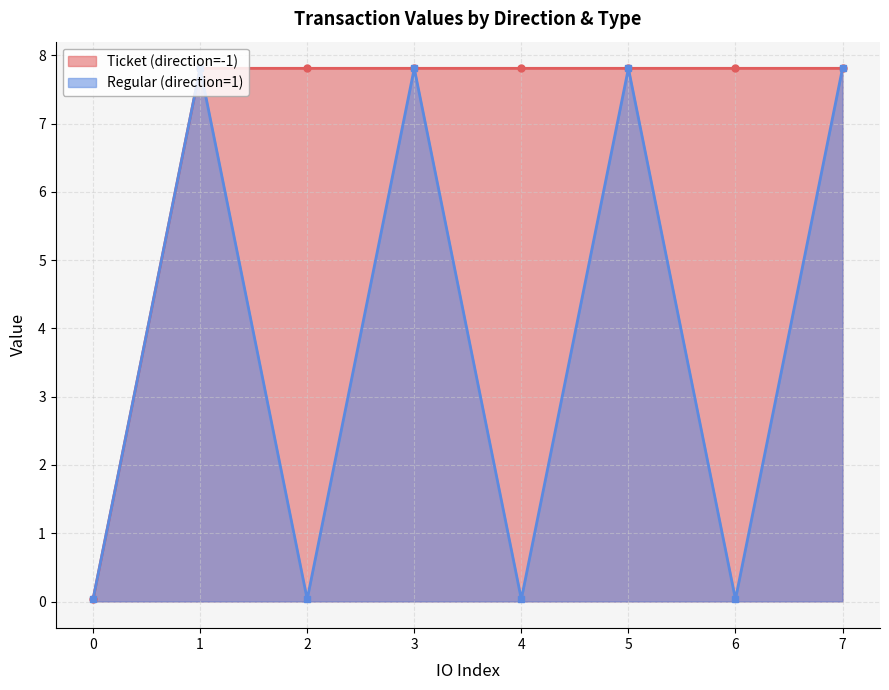

True or false: value and io_index cross at least once.

True